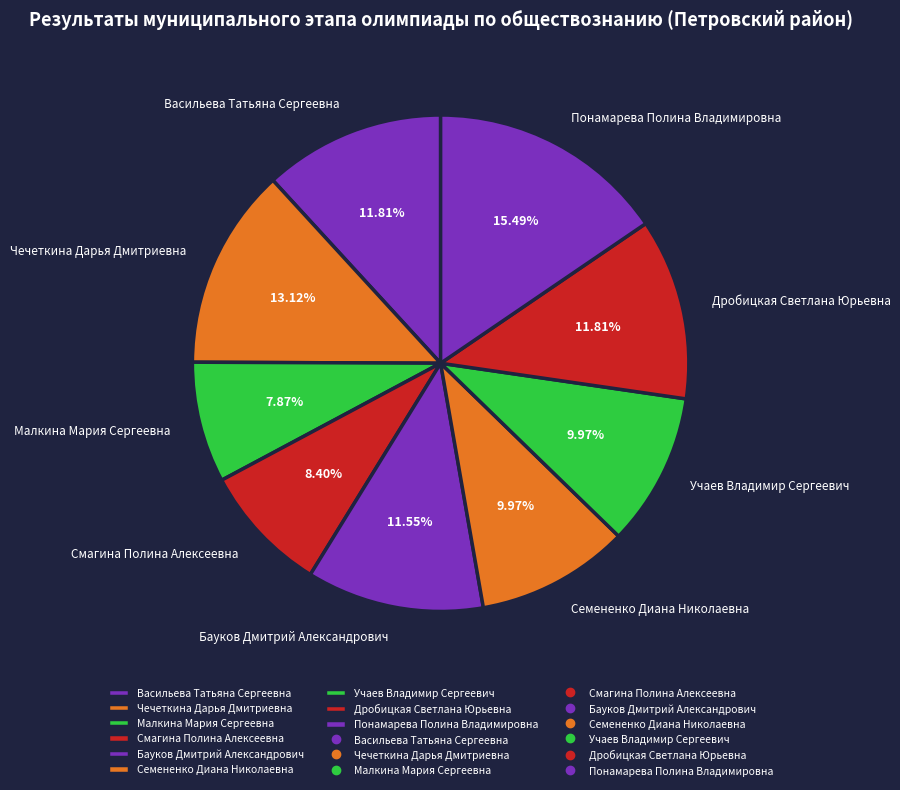

What is the largest slice in the pie chart?

Понамарева Полина Владимировна